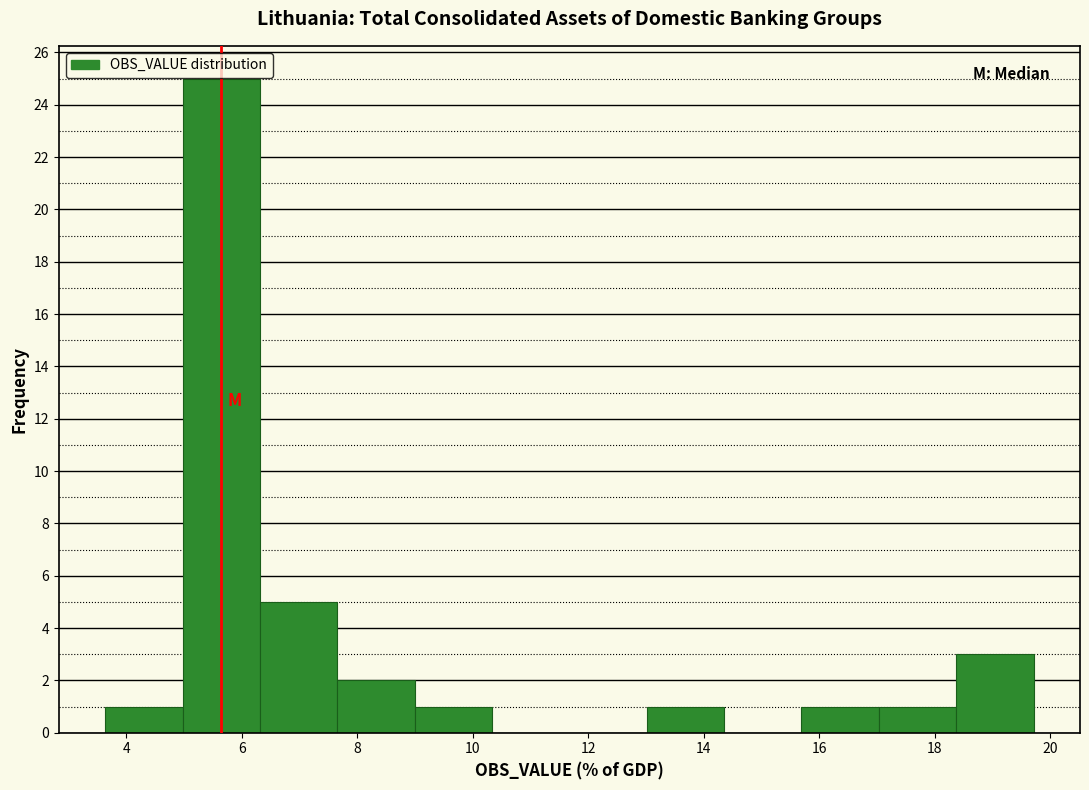

Reading left to right, transcribe this chart: for each bar, give the range it covers on the x-axis and its height. Neither the bar edges nor the heights are printed on the chart, so give them approximately, as read against the axes.

3.6 to 5.0: 1
5.0 to 6.4: 25
6.4 to 7.6: 5
7.6 to 9.0: 2
9.0 to 10.4: 1
10.4 to 11.6: 0
11.6 to 13.0: 0
13.0 to 14.4: 1
14.4 to 15.6: 0
15.6 to 17.0: 1
17.0 to 18.4: 1
18.4 to 19.8: 3